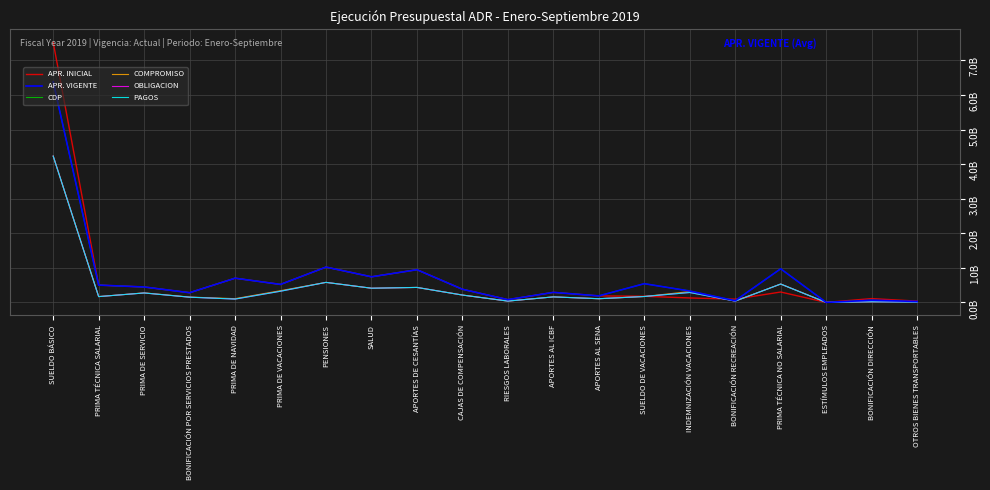

Reading left to right, list all the values displayed in this chart.

APR. INICIAL: SUELDO BÁSICO=7522239000	PRIMA TÉCNICA SALARIAL=500000000	PRIMA DE SERVICIO=446000000	BONIFICACIÓN POR SERVICIOS PRESTADOS=280000000	PRIMA DE NAVIDAD=700000000	PRIMA DE VACACIONES=520000000	PENSIONES=1021000000	SALUD=740000000	APORTES DE CESANTÍAS=945437000	CAJAS DE COMPENSACIÓN=380000000	RIESGOS LABORALES=80000000	APORTES AL ICBF=290000000	APORTES AL SENA=188000000	SUELDO DE VACACIONES=177000000	INDEMNIZACIÓN VACACIONES=128447314	BONIFICACIÓN RECREACIÓN=93729428	PRIMA TÉCNICA NO SALARIAL=300335258	ESTÍMULOS EMPLEADOS=0	BONIFICACIÓN DIRECCIÓN=110000000	OTROS BIENES TRANSPORTABLES=37154563
APR. VIGENTE: SUELDO BÁSICO=6378788686	PRIMA TÉCNICA SALARIAL=500000000	PRIMA DE SERVICIO=446000000	BONIFICACIÓN POR SERVICIOS PRESTADOS=280000000	PRIMA DE NAVIDAD=700000000	PRIMA DE VACACIONES=520000000	PENSIONES=1021000000	SALUD=740000000	APORTES DE CESANTÍAS=945437000	CAJAS DE COMPENSACIÓN=380000000	RIESGOS LABORALES=80000000	APORTES AL ICBF=290000000	APORTES AL SENA=188000000	SUELDO DE VACACIONES=541000000	INDEMNIZACIÓN VACACIONES=328850462	BONIFICACIÓN RECREACIÓN=48729428	PRIMA TÉCNICA NO SALARIAL=971784340	ESTÍMULOS EMPLEADOS=0	BONIFICACIÓN DIRECCIÓN=62598084	OTROS BIENES TRANSPORTABLES=27057961
CDP: SUELDO BÁSICO=6378788686	PRIMA TÉCNICA SALARIAL=500000000	PRIMA DE SERVICIO=446000000	BONIFICACIÓN POR SERVICIOS PRESTADOS=280000000	PRIMA DE NAVIDAD=700000000	PRIMA DE VACACIONES=520000000	PENSIONES=1021000000	SALUD=740000000	APORTES DE CESANTÍAS=945437000	CAJAS DE COMPENSACIÓN=380000000	RIESGOS LABORALES=80000000	APORTES AL ICBF=290000000	APORTES AL SENA=188000000	SUELDO DE VACACIONES=541000000	INDEMNIZACIÓN VACACIONES=328850462	BONIFICACIÓN RECREACIÓN=48729428	PRIMA TÉCNICA NO SALARIAL=971784340	ESTÍMULOS EMPLEADOS=0	BONIFICACIÓN DIRECCIÓN=62598084	OTROS BIENES TRANSPORTABLES=20000000
COMPROMISO: SUELDO BÁSICO=4233037404	PRIMA TÉCNICA SALARIAL=167877902	PRIMA DE SERVICIO=275510453	BONIFICACIÓN POR SERVICIOS PRESTADOS=153690358	PRIMA DE NAVIDAD=107755967	PRIMA DE VACACIONES=338542155	PENSIONES=579031393	SALUD=410134683	APORTES DE CESANTÍAS=433101790	CAJAS DE COMPENSACIÓN=212665600	RIESGOS LABORALES=37929600	APORTES AL ICBF=159502900	APORTES AL SENA=106367000	SUELDO DE VACACIONES=170616030	INDEMNIZACIÓN VACACIONES=312375695	BONIFICACIÓN RECREACIÓN=38652583	PRIMA TÉCNICA NO SALARIAL=530843782	ESTÍMULOS EMPLEADOS=0	BONIFICACIÓN DIRECCIÓN=18197765	OTROS BIENES TRANSPORTABLES=20000000
OBLIGACION: SUELDO BÁSICO=4233037404	PRIMA TÉCNICA SALARIAL=167877902	PRIMA DE SERVICIO=272513023	BONIFICACIÓN POR SERVICIOS PRESTADOS=150849206	PRIMA DE NAVIDAD=96026771	PRIMA DE VACACIONES=323199448	PENSIONES=579031393	SALUD=410134683	APORTES DE CESANTÍAS=433101790	CAJAS DE COMPENSACIÓN=212665600	RIESGOS LABORALES=37929600	APORTES AL ICBF=159502900	APORTES AL SENA=106367000	SUELDO DE VACACIONES=170616030	INDEMNIZACIÓN VACACIONES=286283834	BONIFICACIÓN RECREACIÓN=37378184	PRIMA TÉCNICA NO SALARIAL=530843782	ESTÍMULOS EMPLEADOS=0	BONIFICACIÓN DIRECCIÓN=18197765	OTROS BIENES TRANSPORTABLES=8017249
PAGOS: SUELDO BÁSICO=4230107752	PRIMA TÉCNICA SALARIAL=167877902	PRIMA DE SERVICIO=272513023	BONIFICACIÓN POR SERVICIOS PRESTADOS=150849206	PRIMA DE NAVIDAD=96026771	PRIMA DE VACACIONES=323199448	PENSIONES=579031393	SALUD=410134683	APORTES DE CESANTÍAS=433101790	CAJAS DE COMPENSACIÓN=212665600	RIESGOS LABORALES=37929600	APORTES AL ICBF=159502900	APORTES AL SENA=106367000	SUELDO DE VACACIONES=170616030	INDEMNIZACIÓN VACACIONES=286283834	BONIFICACIÓN RECREACIÓN=37378184	PRIMA TÉCNICA NO SALARIAL=530843782	ESTÍMULOS EMPLEADOS=0	BONIFICACIÓN DIRECCIÓN=18197765	OTROS BIENES TRANSPORTABLES=8017249